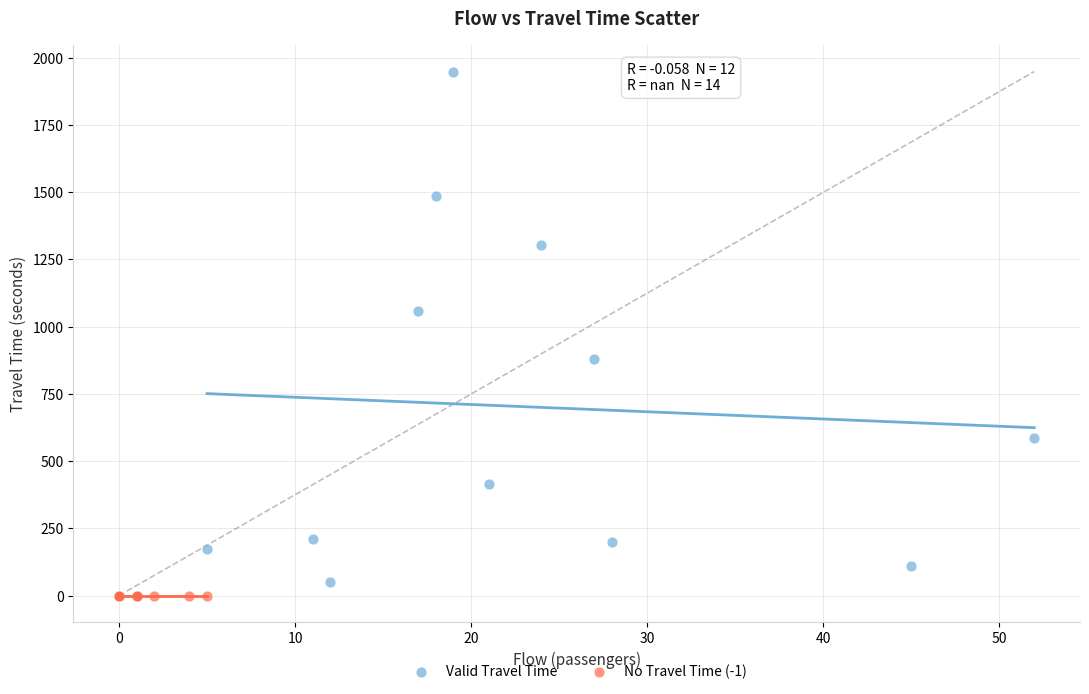

Which series contains the lowest Y value?

No Travel Time (-1)